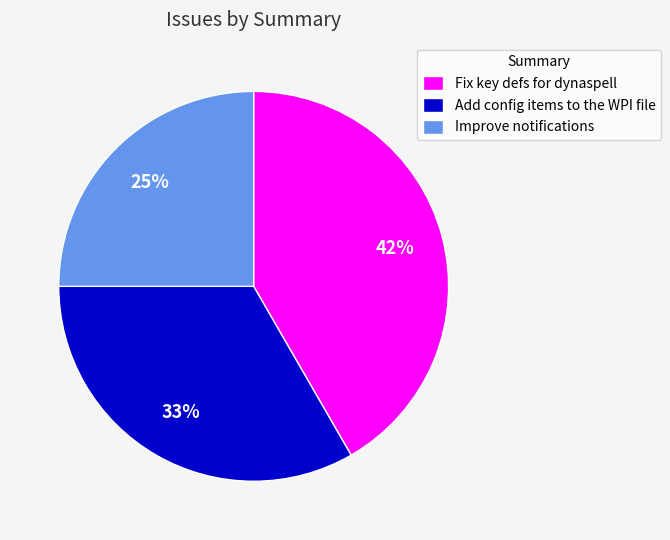

Combined, do Fix key defs for dynaspell and Improve notifications account for over 50%?

Yes